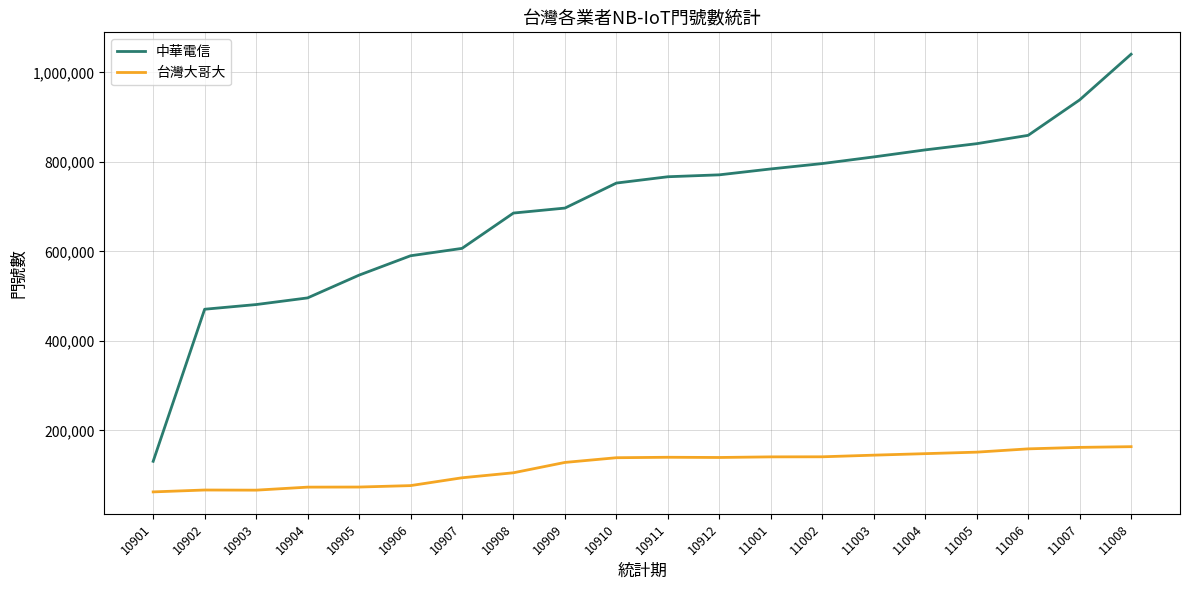

Rank the series by their average value, from highest to lowest.

中華電信, 台灣大哥大